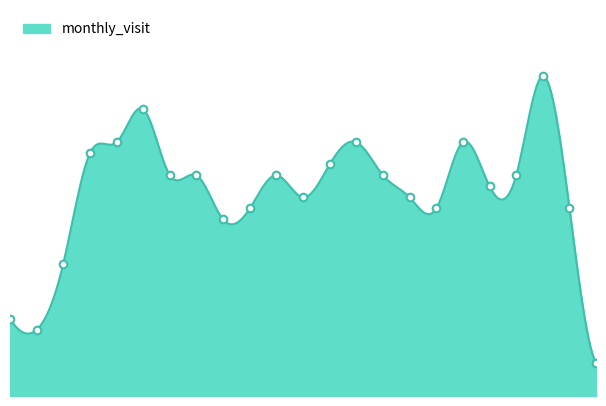

What is the ratio of the value at 2023-07 to the value at 2022-07?

3.0